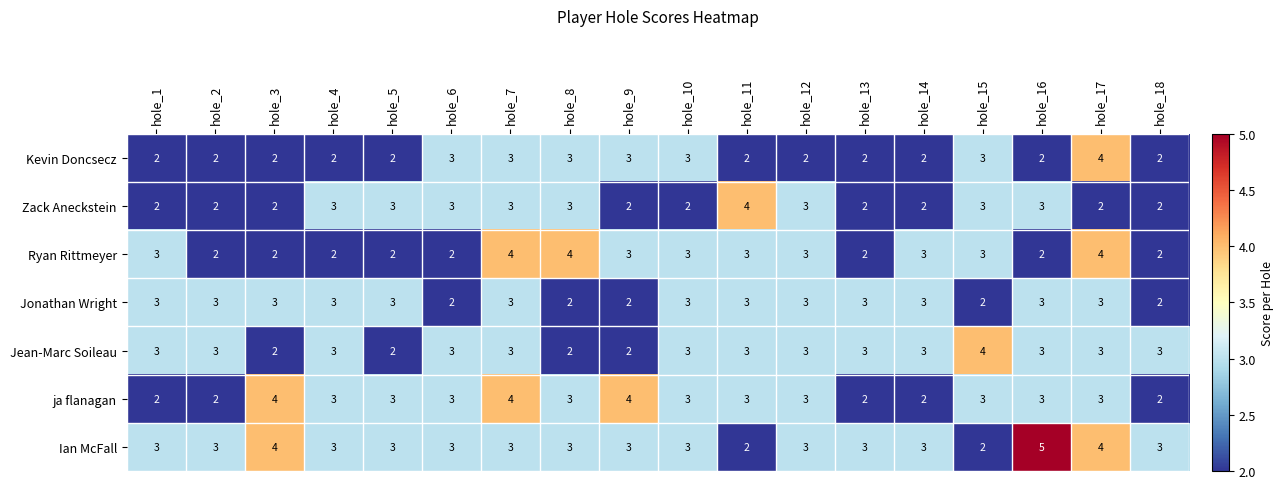

What is the maximum value for Jonathan Wright?

3